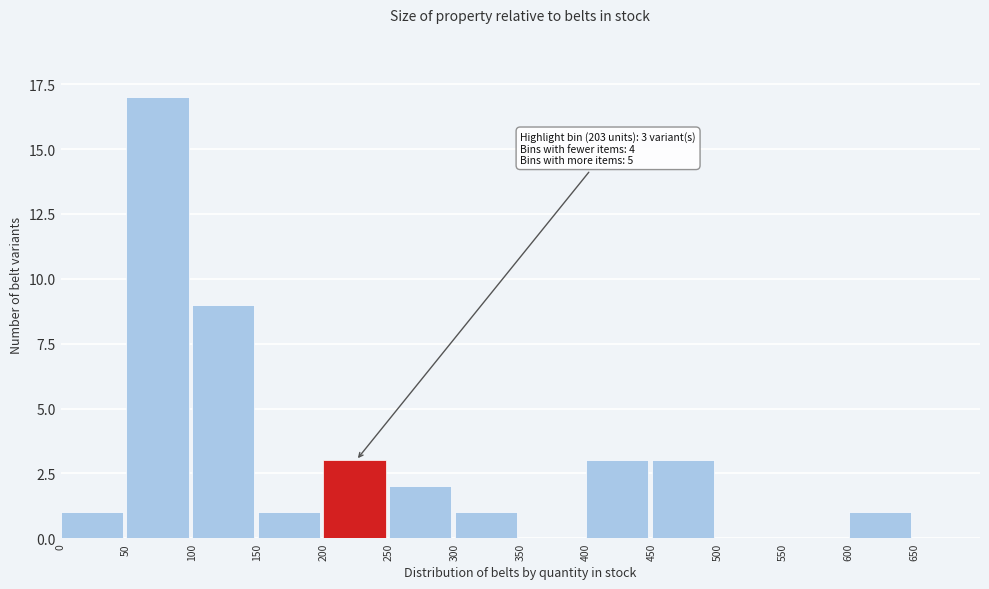

Which range on the x-axis has the tallest bar?

50 to 100